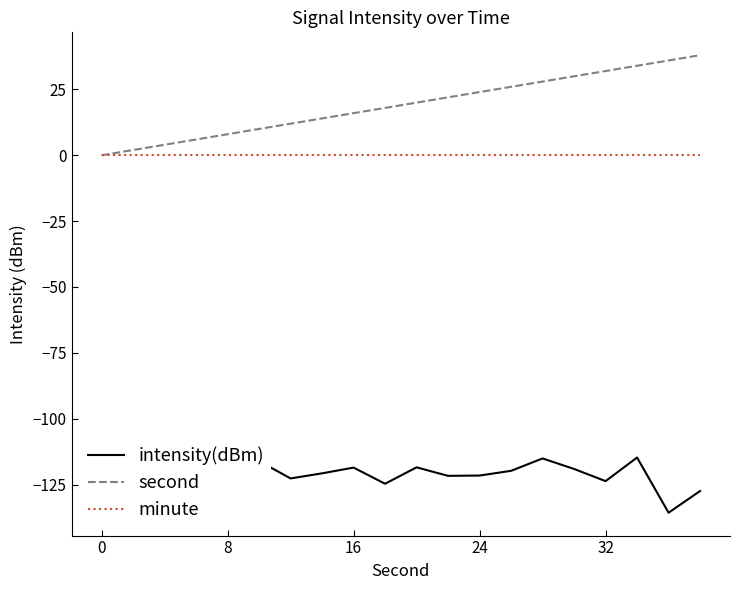

Which series has the largest total across all categories?

second